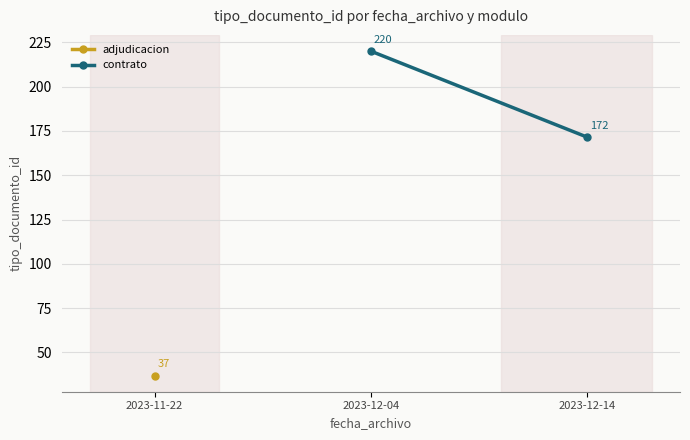

Is this an area chart (filled region under the line)?

No